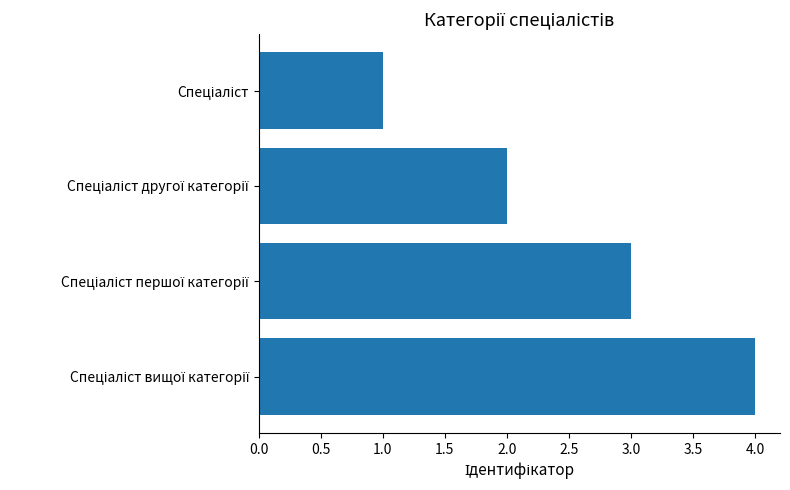

Count the number of categories in the chart.

4